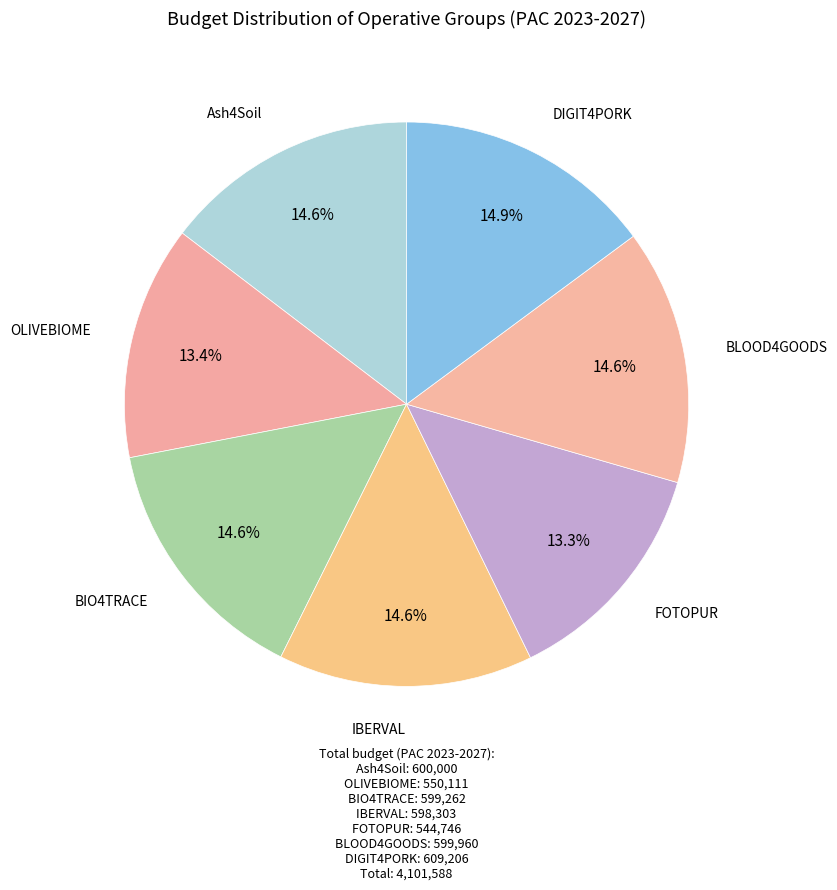

Which category has the smallest portion of the pie?

FOTOPUR